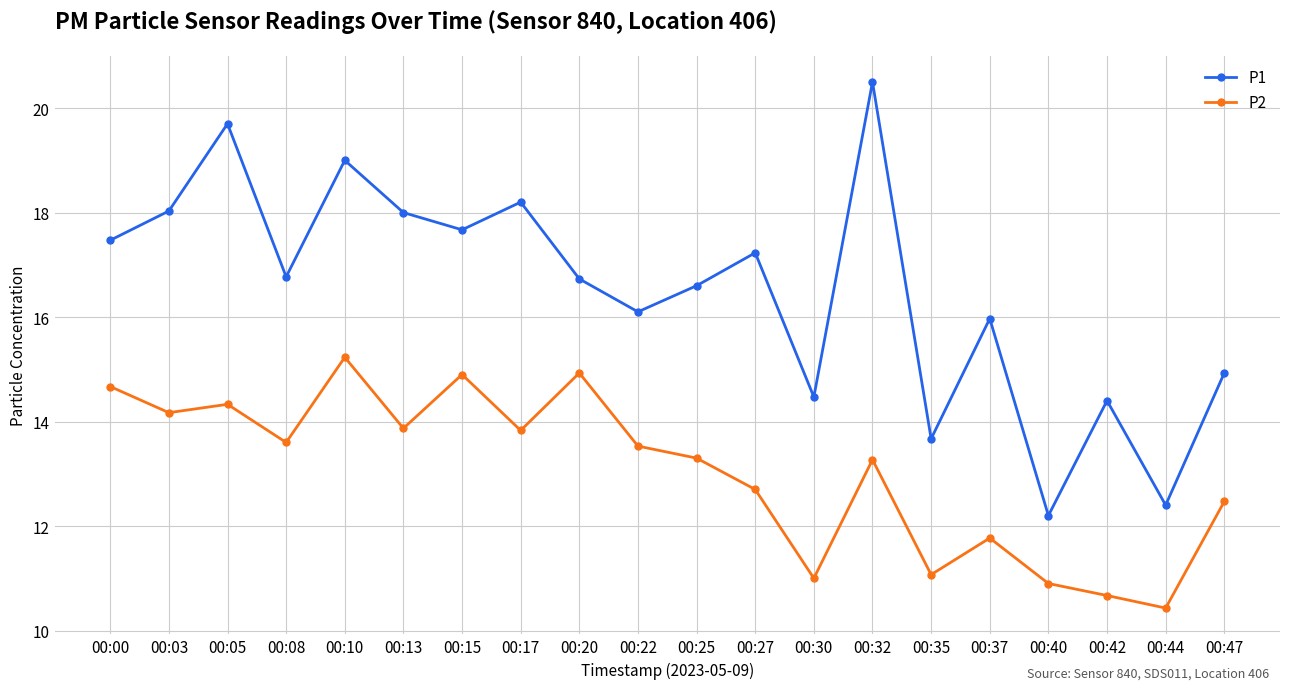

Rank the series at 00:35 from highest to lowest value.

P1, P2